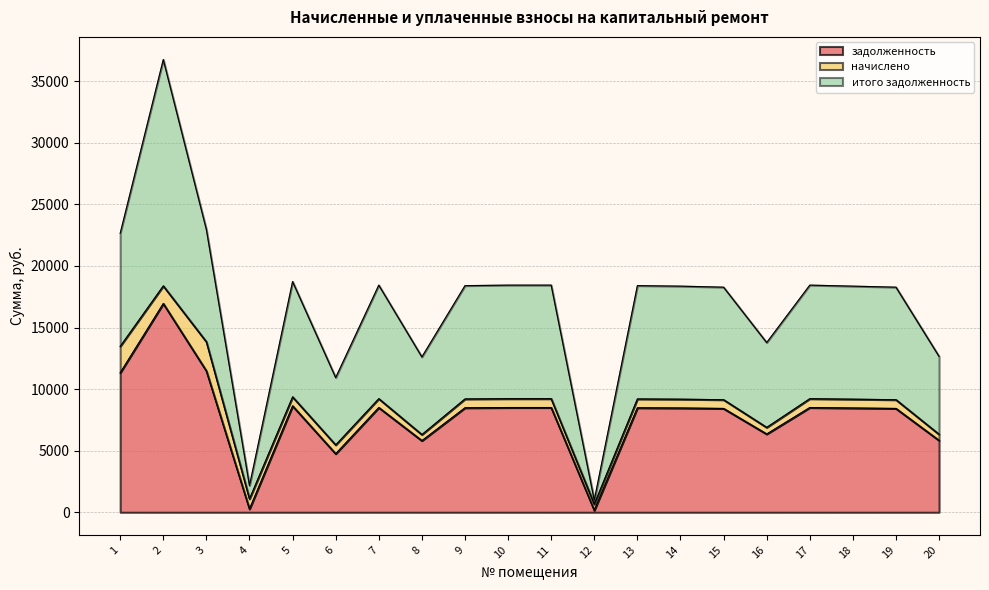

At which label does итого задолженность first exceed 18404?

1